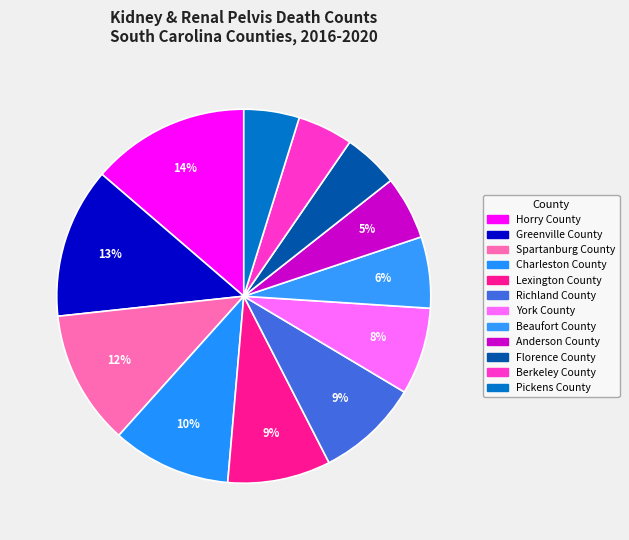

Does any single category account for the majority?

No